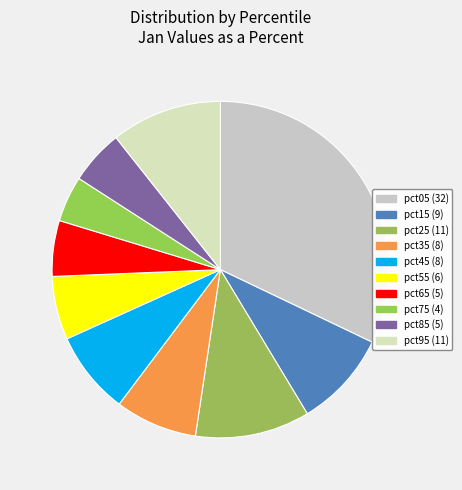

How many slices are in this pie chart?

10